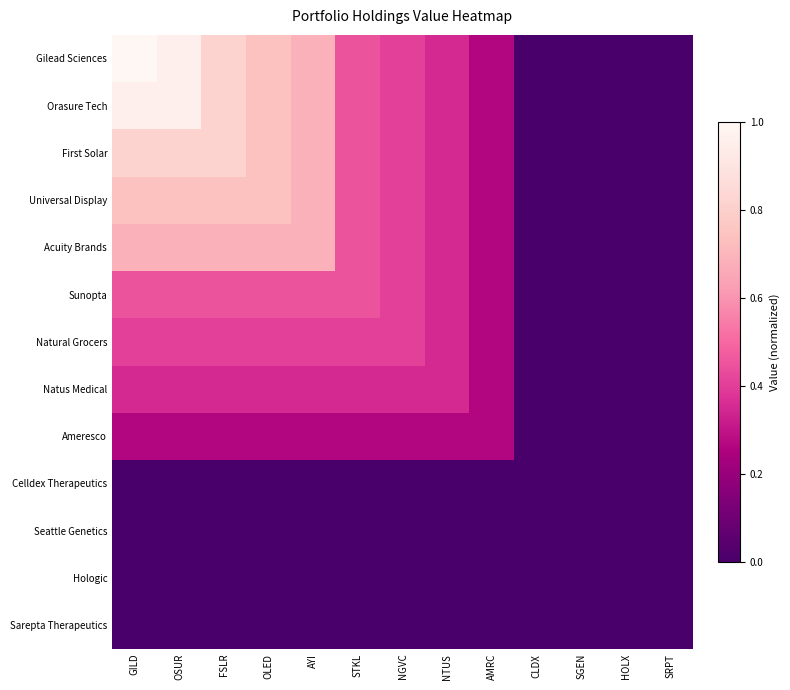

Reading left to right, transcribe all the data shown in this chart.

Gilead Sciences: GILD=1.0	OSUR=1.0	FSLR=0.8	OLED=0.7	AYI=0.7	STKL=0.4	NGVC=0.4	NTUS=0.3	AMRC=0.3	CLDX=0.0	SGEN=0.0	HOLX=0.0	SRPT=0.0
Orasure Tech: GILD=1.0	OSUR=1.0	FSLR=0.8	OLED=0.7	AYI=0.7	STKL=0.4	NGVC=0.4	NTUS=0.3	AMRC=0.3	CLDX=0.0	SGEN=0.0	HOLX=0.0	SRPT=0.0
First Solar: GILD=0.8	OSUR=0.8	FSLR=0.8	OLED=0.7	AYI=0.7	STKL=0.4	NGVC=0.4	NTUS=0.3	AMRC=0.3	CLDX=0.0	SGEN=0.0	HOLX=0.0	SRPT=0.0
Universal Display: GILD=0.7	OSUR=0.7	FSLR=0.7	OLED=0.7	AYI=0.7	STKL=0.4	NGVC=0.4	NTUS=0.3	AMRC=0.3	CLDX=0.0	SGEN=0.0	HOLX=0.0	SRPT=0.0
Acuity Brands: GILD=0.7	OSUR=0.7	FSLR=0.7	OLED=0.7	AYI=0.7	STKL=0.4	NGVC=0.4	NTUS=0.3	AMRC=0.3	CLDX=0.0	SGEN=0.0	HOLX=0.0	SRPT=0.0
Sunopta: GILD=0.4	OSUR=0.4	FSLR=0.4	OLED=0.4	AYI=0.4	STKL=0.4	NGVC=0.4	NTUS=0.3	AMRC=0.3	CLDX=0.0	SGEN=0.0	HOLX=0.0	SRPT=0.0
Natural Grocers: GILD=0.4	OSUR=0.4	FSLR=0.4	OLED=0.4	AYI=0.4	STKL=0.4	NGVC=0.4	NTUS=0.3	AMRC=0.3	CLDX=0.0	SGEN=0.0	HOLX=0.0	SRPT=0.0
Natus Medical: GILD=0.3	OSUR=0.3	FSLR=0.3	OLED=0.3	AYI=0.3	STKL=0.3	NGVC=0.3	NTUS=0.3	AMRC=0.3	CLDX=0.0	SGEN=0.0	HOLX=0.0	SRPT=0.0
Ameresco: GILD=0.3	OSUR=0.3	FSLR=0.3	OLED=0.3	AYI=0.3	STKL=0.3	NGVC=0.3	NTUS=0.3	AMRC=0.3	CLDX=0.0	SGEN=0.0	HOLX=0.0	SRPT=0.0
Celldex Therapeutics: GILD=0.0	OSUR=0.0	FSLR=0.0	OLED=0.0	AYI=0.0	STKL=0.0	NGVC=0.0	NTUS=0.0	AMRC=0.0	CLDX=0.0	SGEN=0.0	HOLX=0.0	SRPT=0.0
Seattle Genetics: GILD=0.0	OSUR=0.0	FSLR=0.0	OLED=0.0	AYI=0.0	STKL=0.0	NGVC=0.0	NTUS=0.0	AMRC=0.0	CLDX=0.0	SGEN=0.0	HOLX=0.0	SRPT=0.0
Hologic: GILD=0.0	OSUR=0.0	FSLR=0.0	OLED=0.0	AYI=0.0	STKL=0.0	NGVC=0.0	NTUS=0.0	AMRC=0.0	CLDX=0.0	SGEN=0.0	HOLX=0.0	SRPT=0.0
Sarepta Therapeutics: GILD=0.0	OSUR=0.0	FSLR=0.0	OLED=0.0	AYI=0.0	STKL=0.0	NGVC=0.0	NTUS=0.0	AMRC=0.0	CLDX=0.0	SGEN=0.0	HOLX=0.0	SRPT=0.0